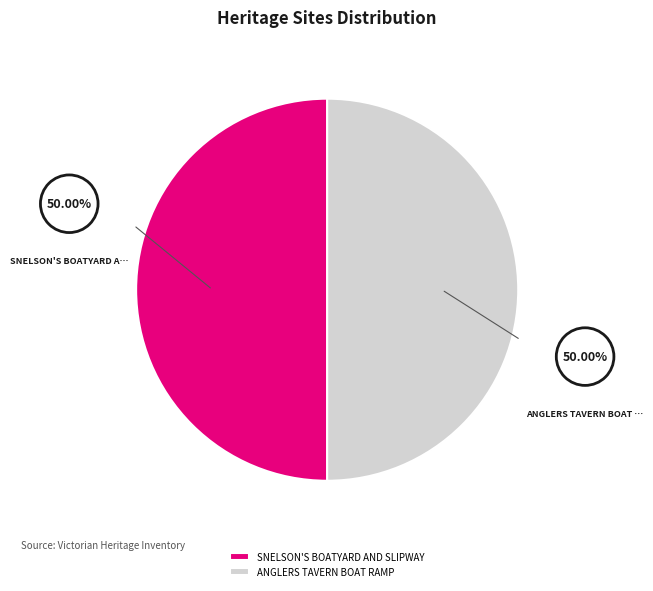

What percentage is NOT represented by ANGLERS TAVERN BOAT RAMP?

50.0%